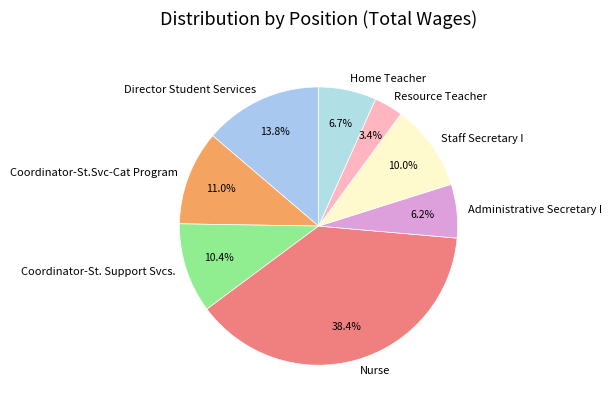

The Home Teacher slice represents 17% of the pie. True or false?

False